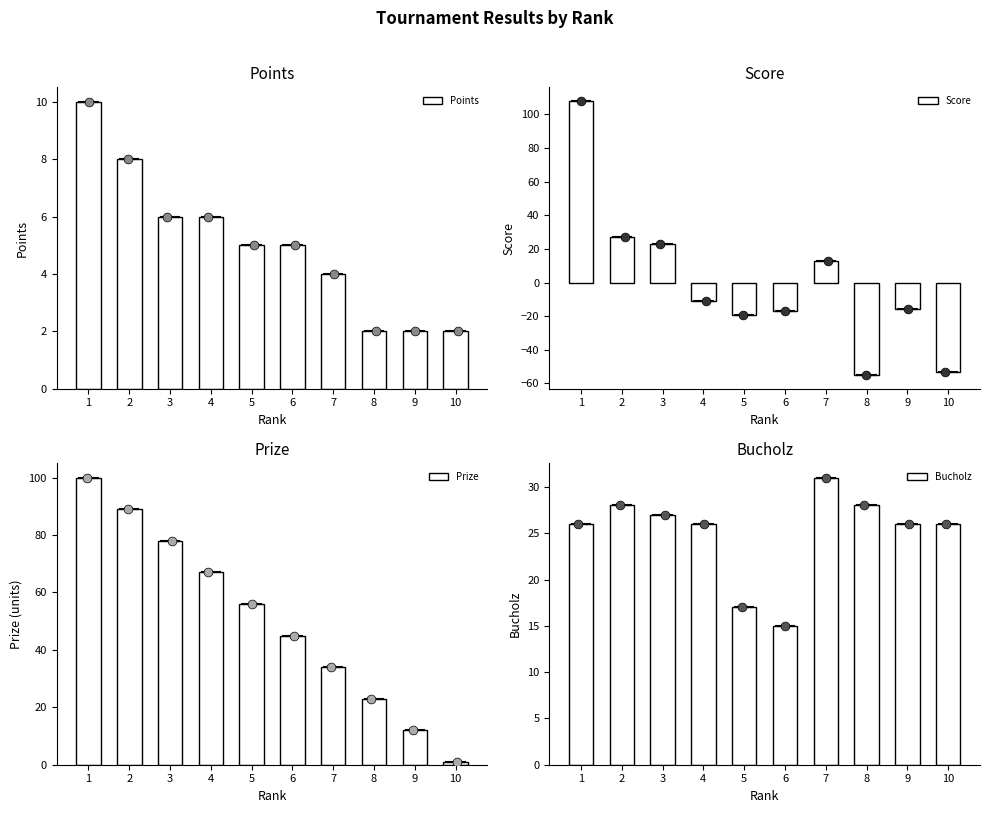

At which category is the sum across all series the highest?

1